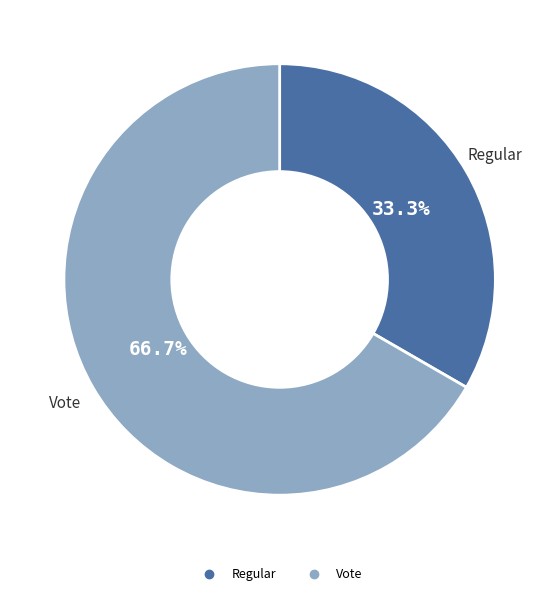

Which category accounts for the majority?

Vote